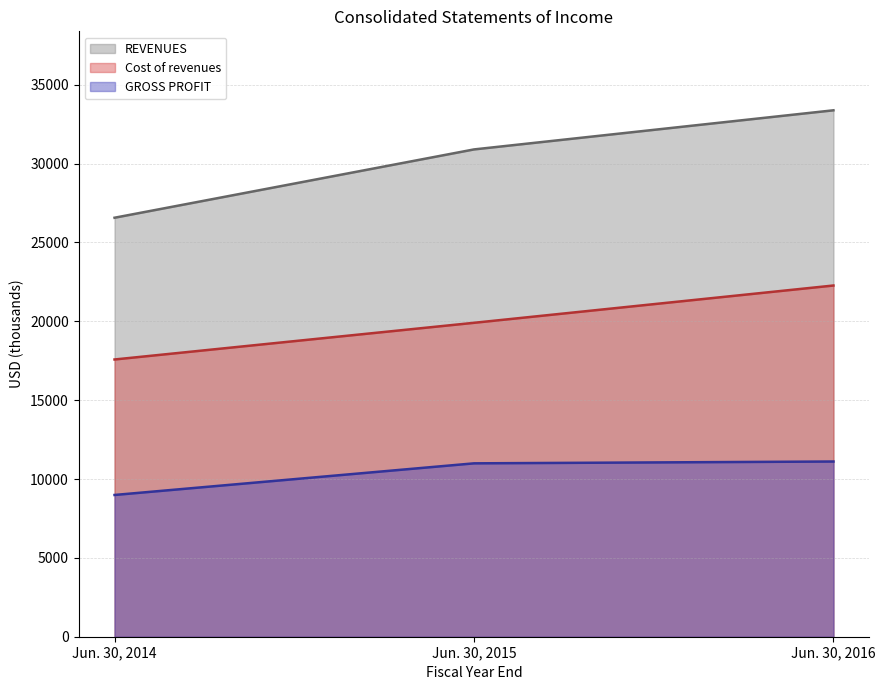

Rank the categories by REVENUES value from lowest to highest.

Jun. 30, 2014, Jun. 30, 2015, Jun. 30, 2016